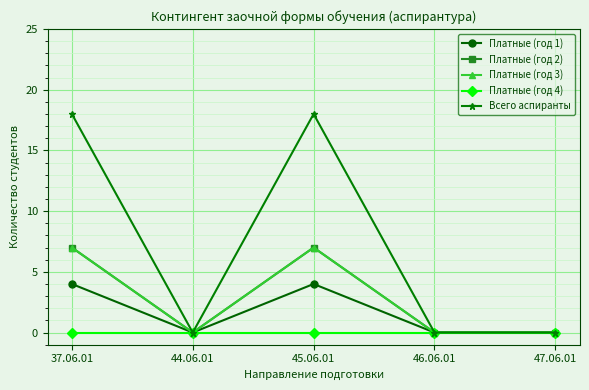

Is this an area chart (filled region under the line)?

No